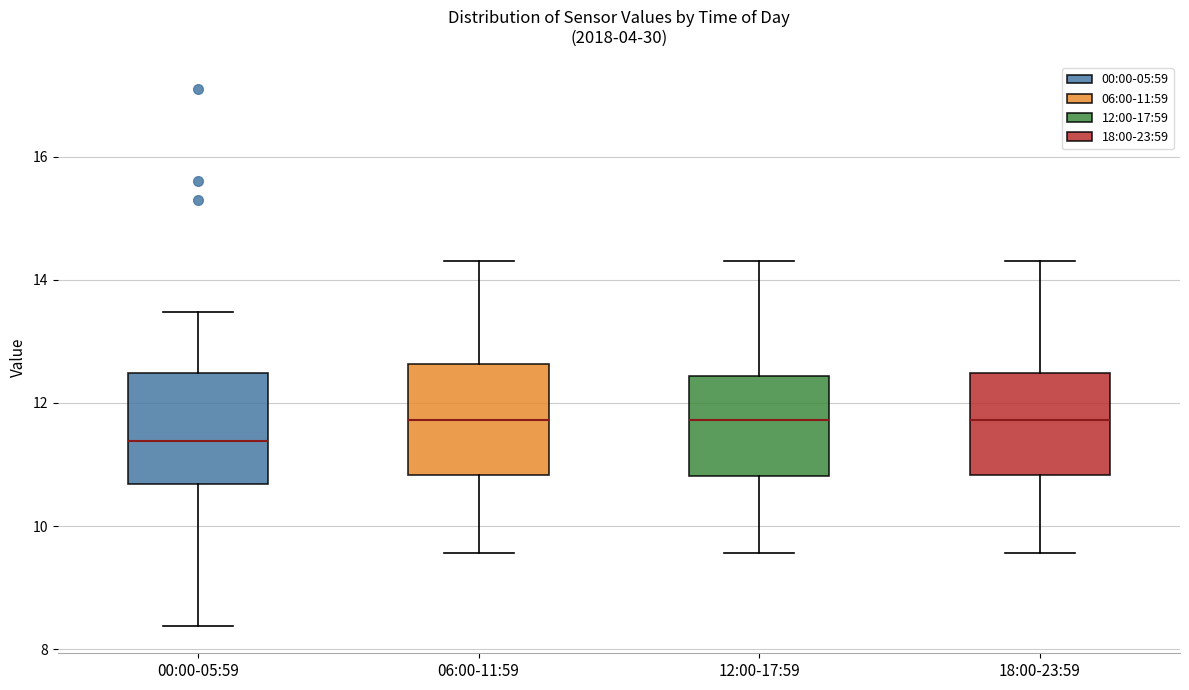

Reading left to right, transcribe this box plot: for each box, give where its median line is, the range the box spans, and where its two whiskers end, as read against the y-axis. The values are not printed on the chart, so give them approximately, as read against the axis.

00:00-05:59: median 11.4, box 10.6 to 12.4, whiskers 8.4 to 13.4
06:00-11:59: median 11.8, box 10.8 to 12.6, whiskers 9.6 to 14.4
12:00-17:59: median 11.8, box 10.8 to 12.4, whiskers 9.6 to 14.4
18:00-23:59: median 11.8, box 10.8 to 12.4, whiskers 9.6 to 14.4